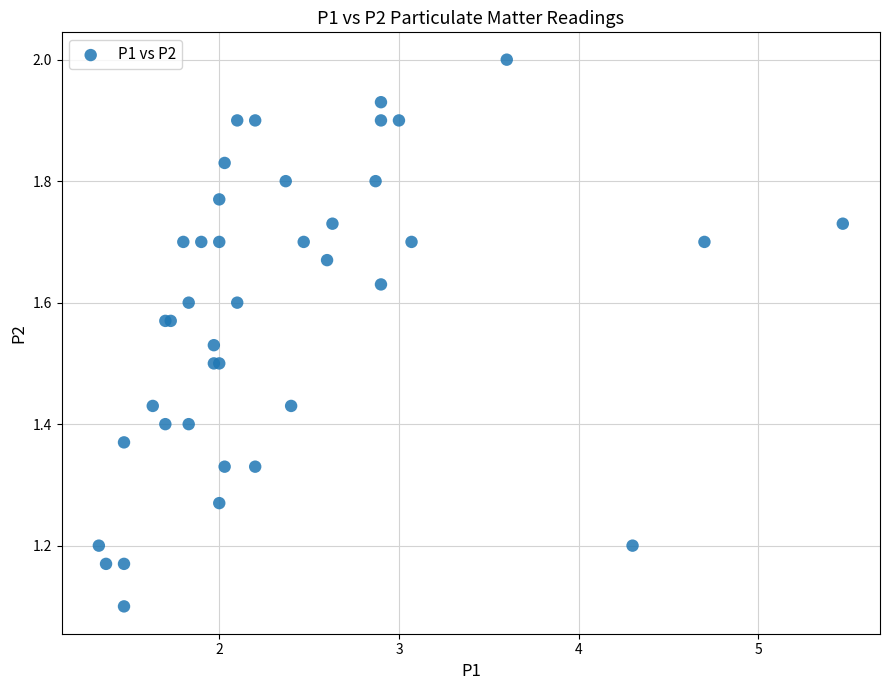

What Y value in the scatter plot is closest to 1?

1.1